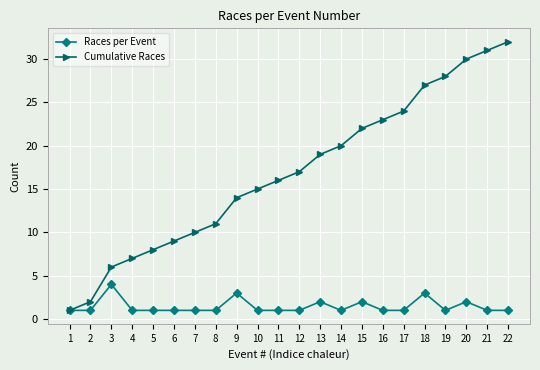

Rank the series at 19 from highest to lowest value.

Cumulative Races, Races per Event